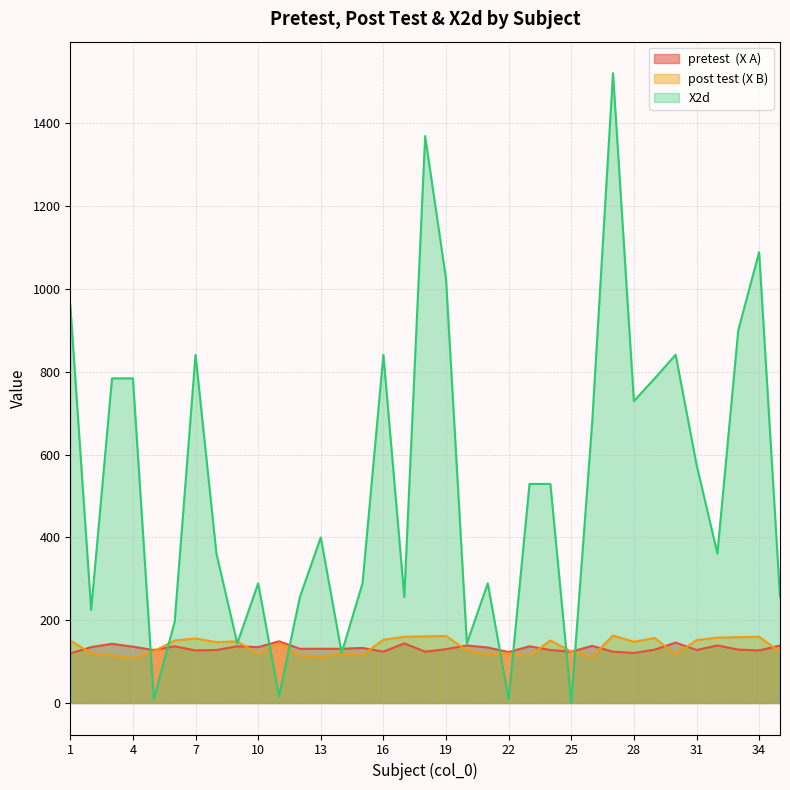

What is the highest value of the X2d series?

1521